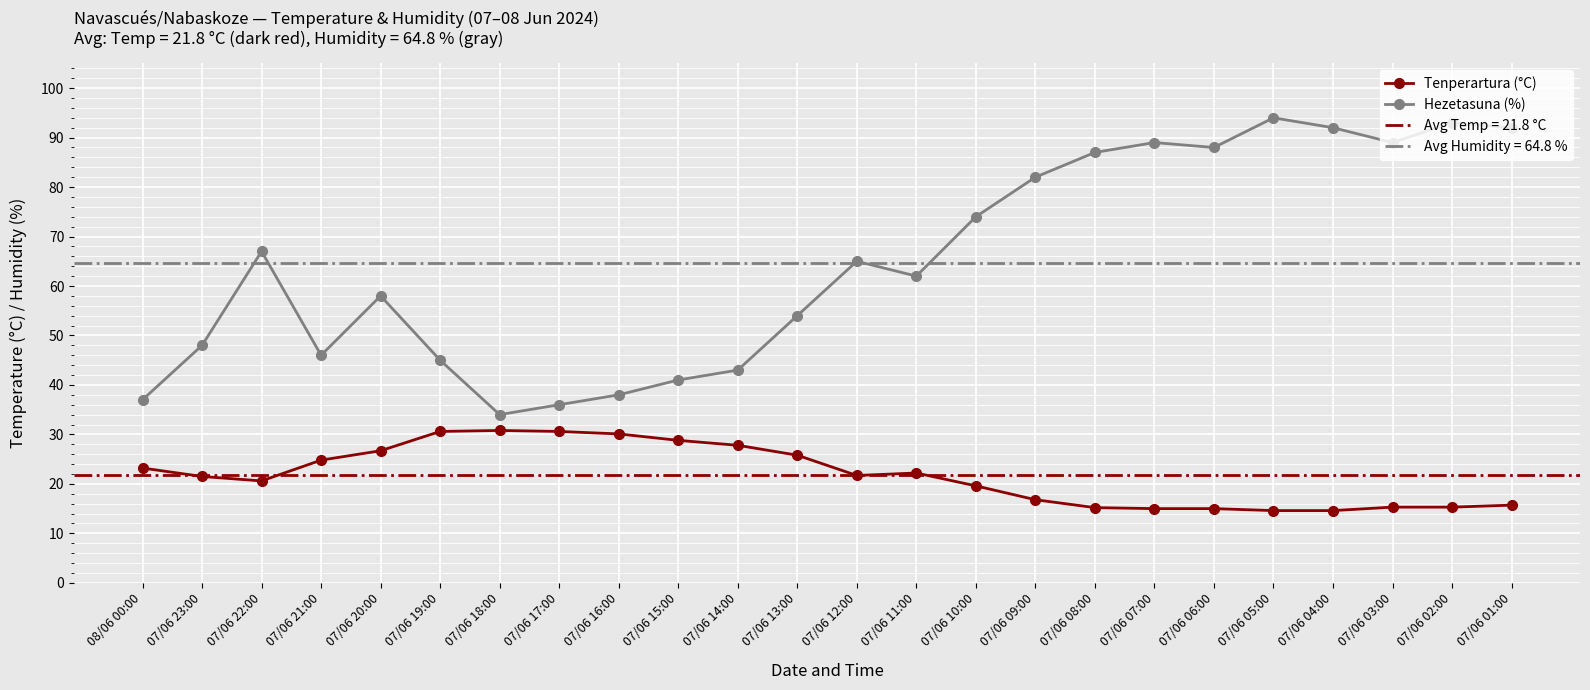

At how many categories does at least one series exceed 71?

10